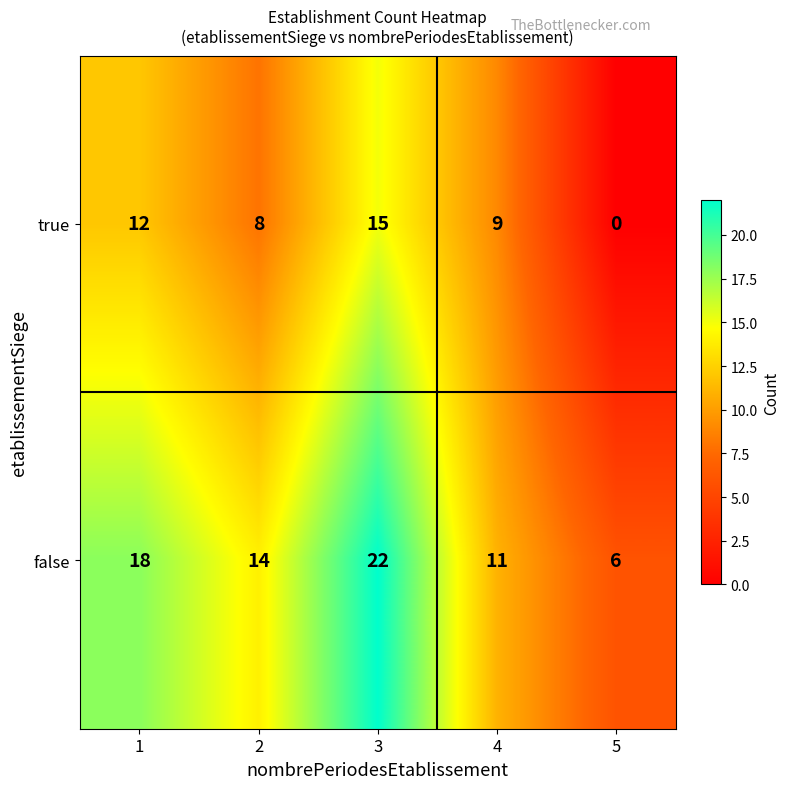

Reading left to right, what are all the values shown in this chart?

true: 1=12	2=8	3=15	4=9	5=0
false: 1=18	2=14	3=22	4=11	5=6